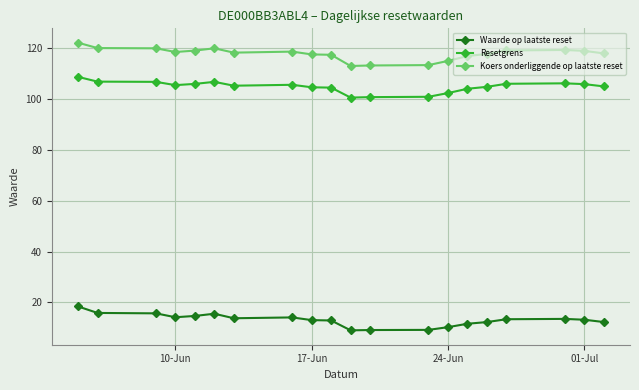

True or false: Koers onderliggende op laatste reset has more than 1 interior local peaks.

True